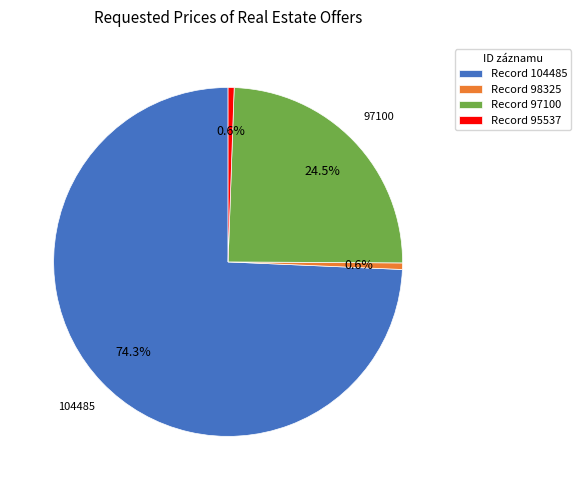

Approximately how many times larger is the value at Record 104485 compared to Record 95537?

133.6